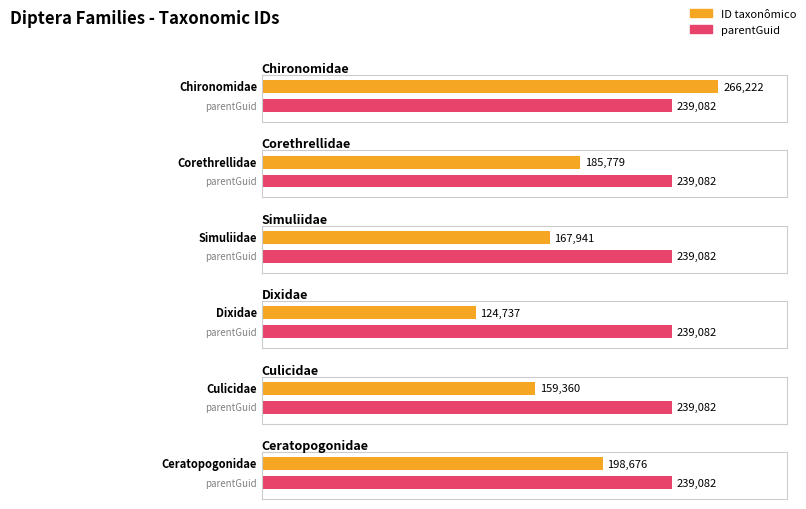

Between Dixidae and Corethrellidae, which is larger?

Corethrellidae